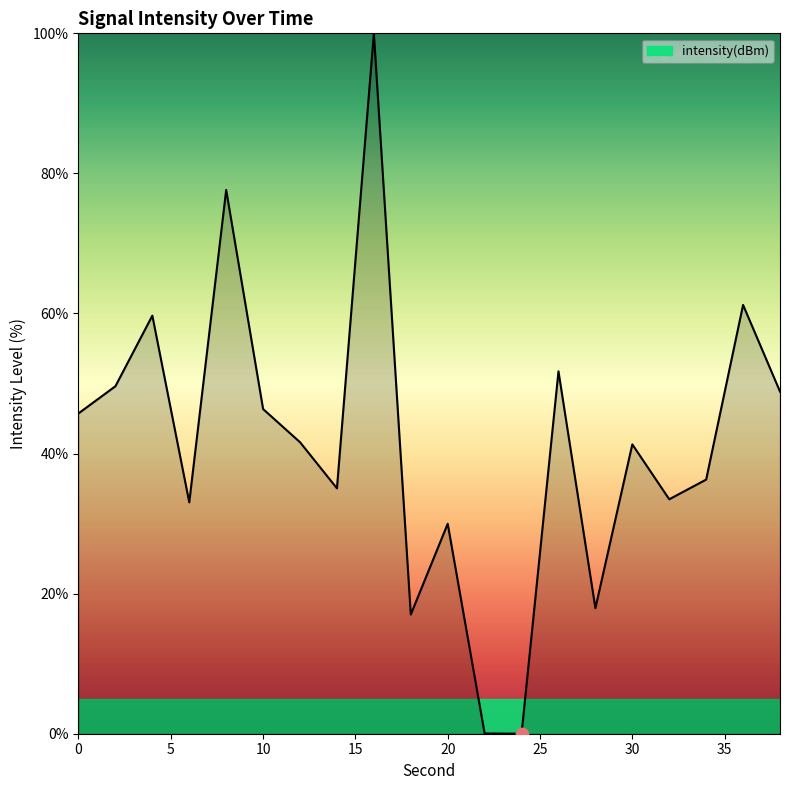

What is the difference between the maximum and minimum values?

100.0